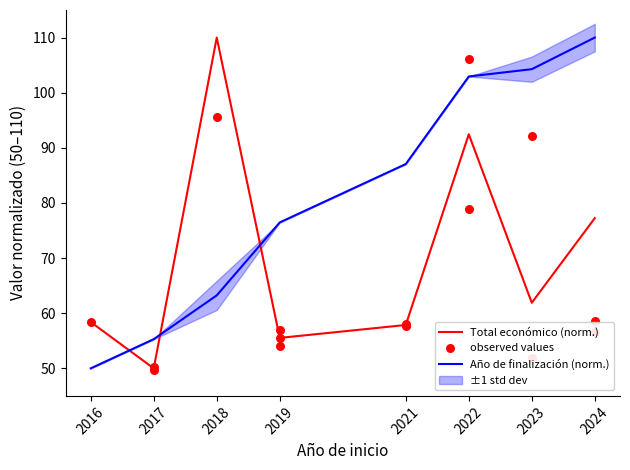

Is it true that Año de finalización (norm.) equals 88.8 at 2017?

False